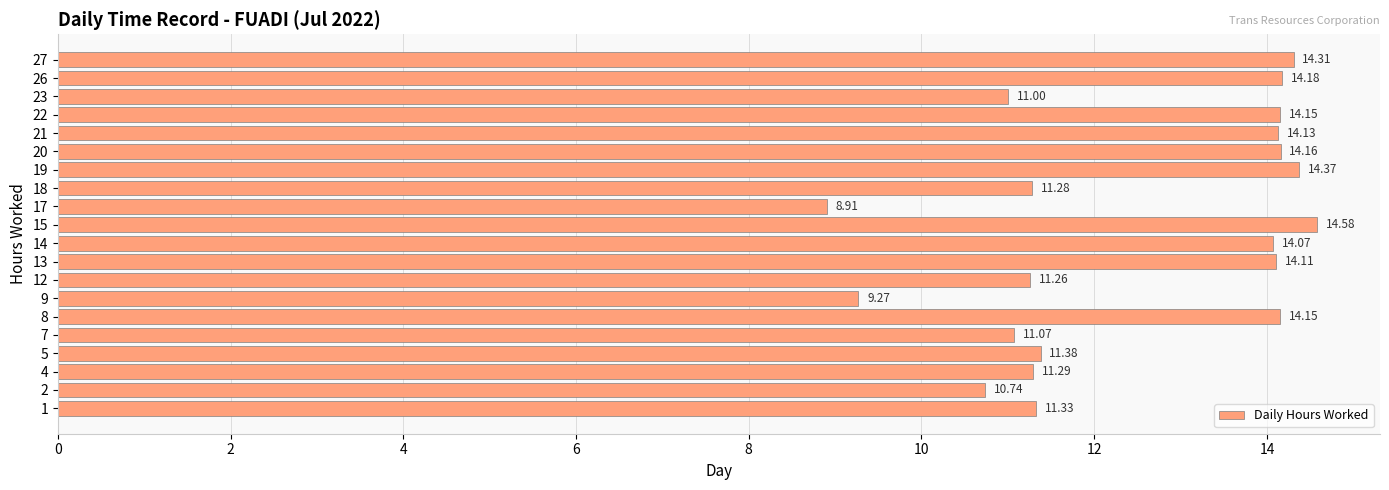

What is the average value?

12.5